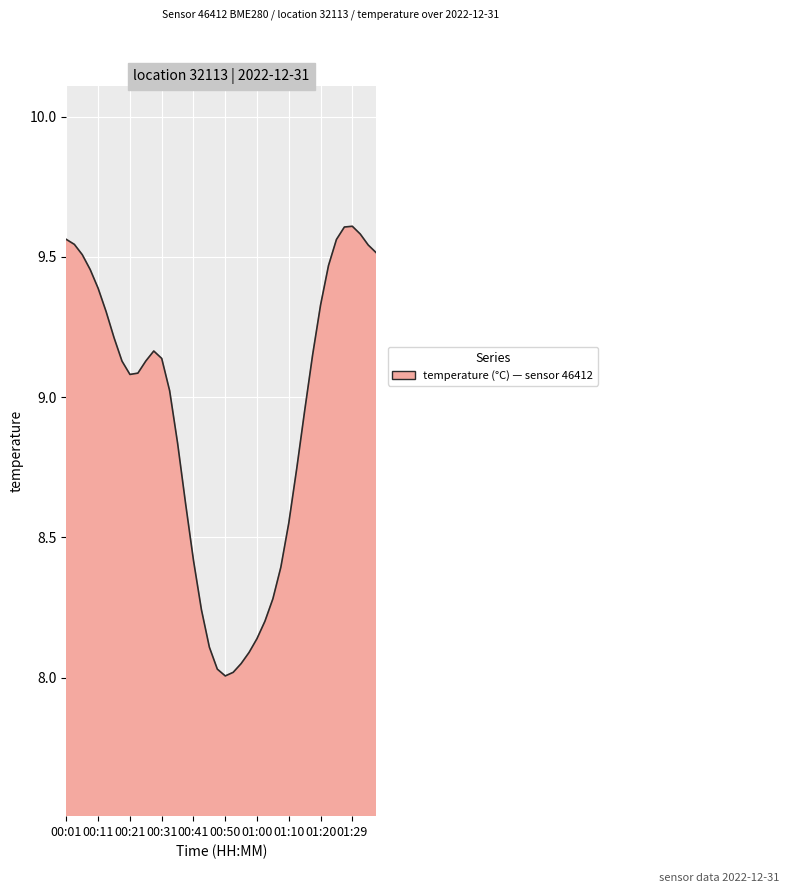

What is the difference between the maximum and minimum values?

1.6